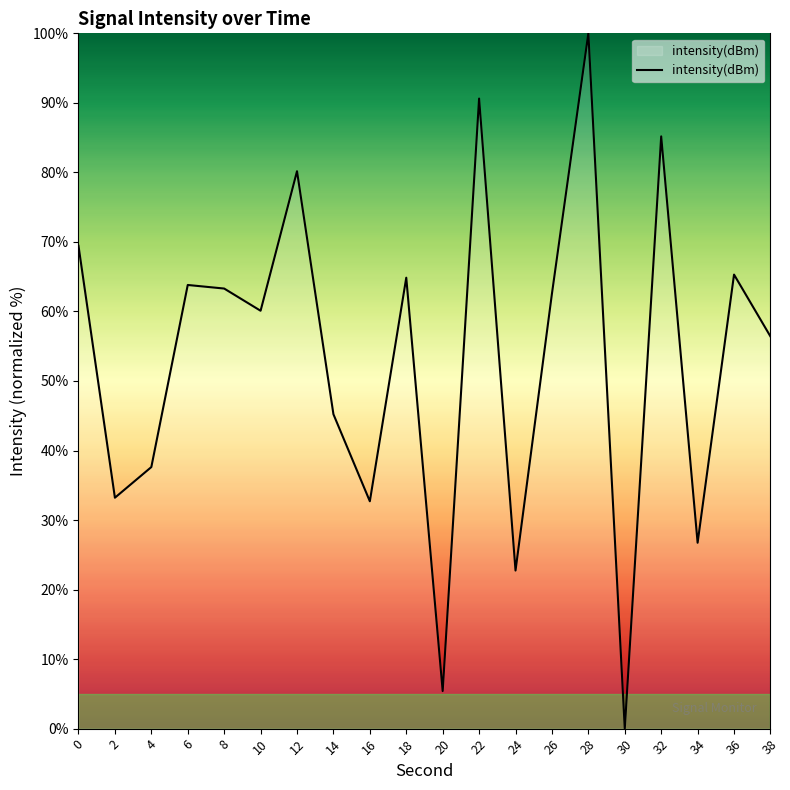

The chart shows a value of 32.7 at 16. True or false?

True